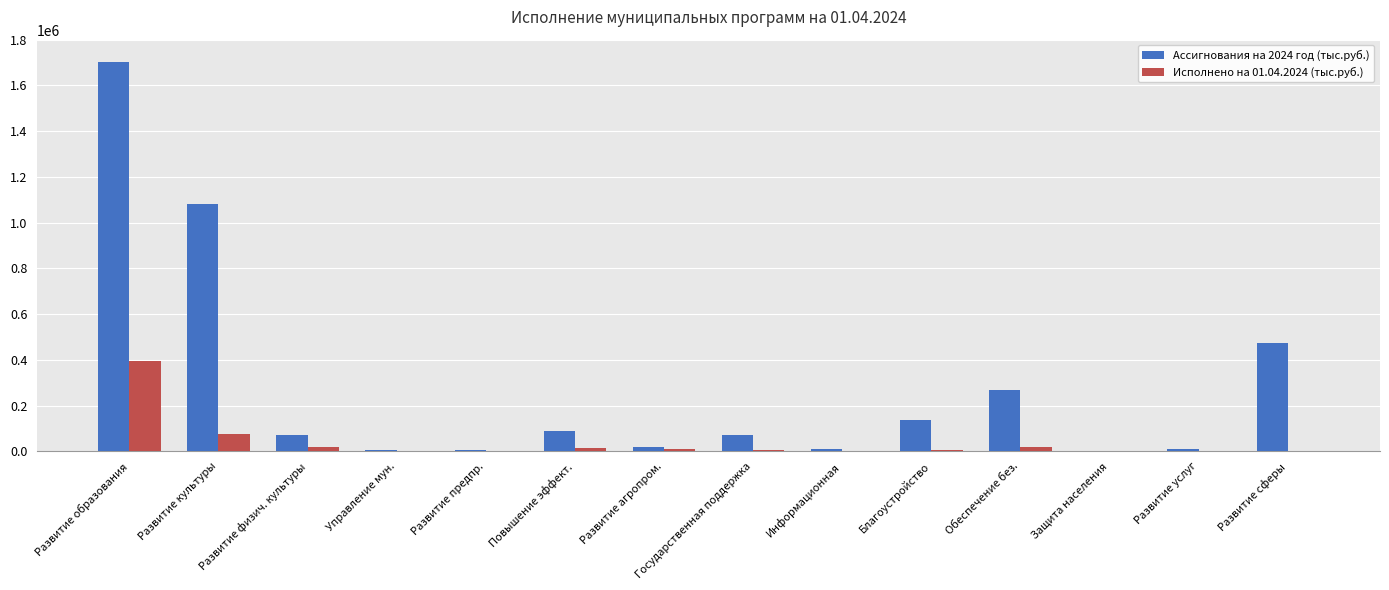

Which series has the largest total across all categories?

Ассигнования на 2024 год (тыс.руб.)